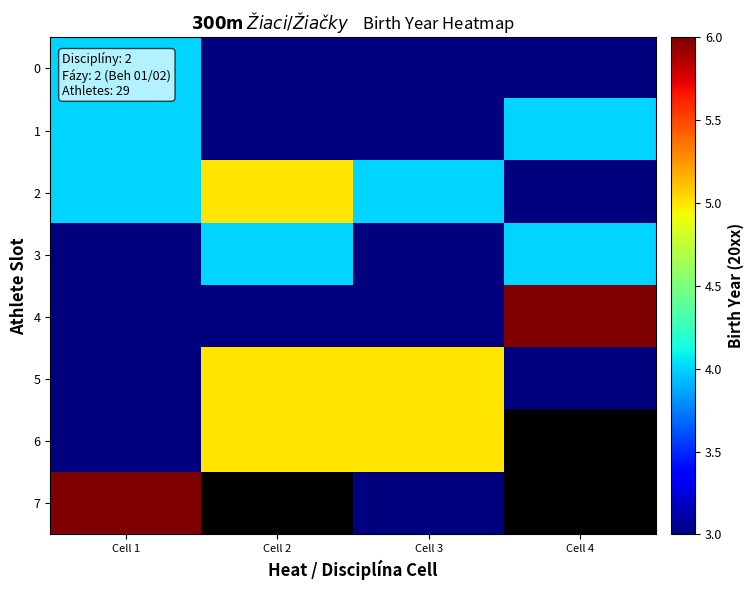

What is the greatest value displayed?

6.0